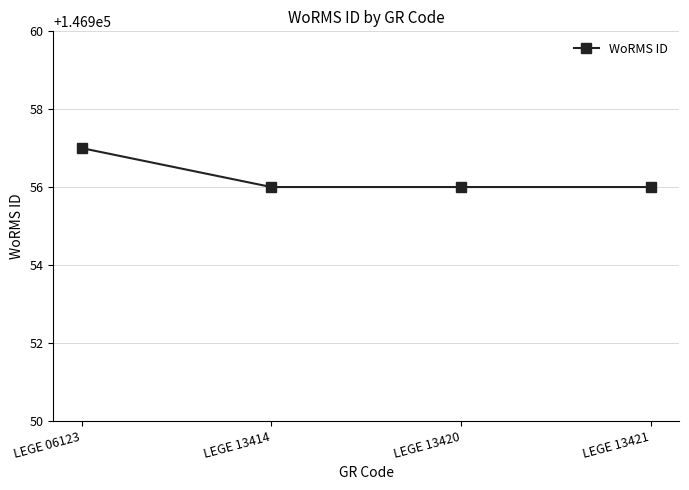

Count the values in the range 146956 to 146957.

4